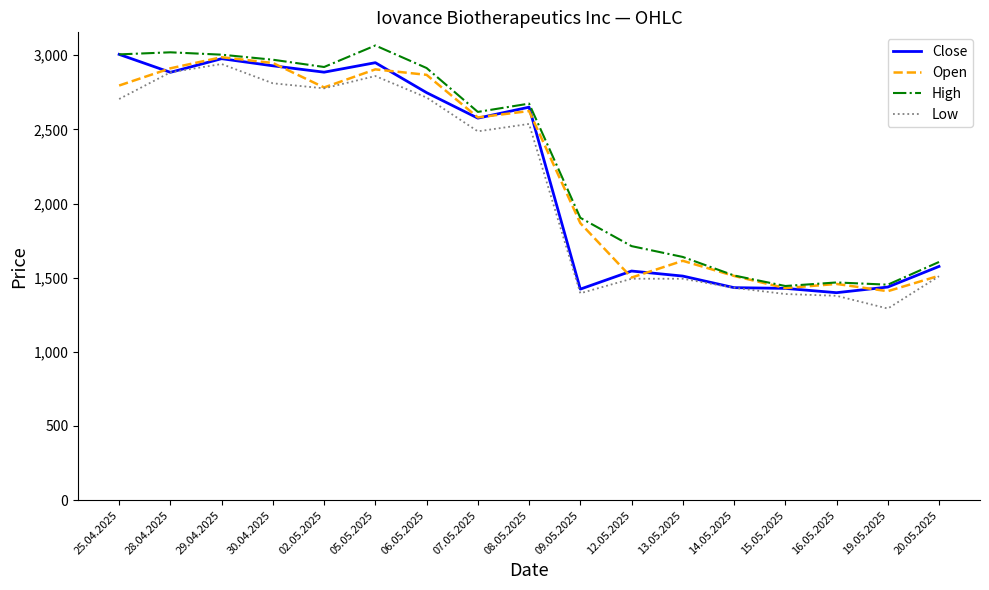

What is the total value across all series at 19.05.2025?

5591